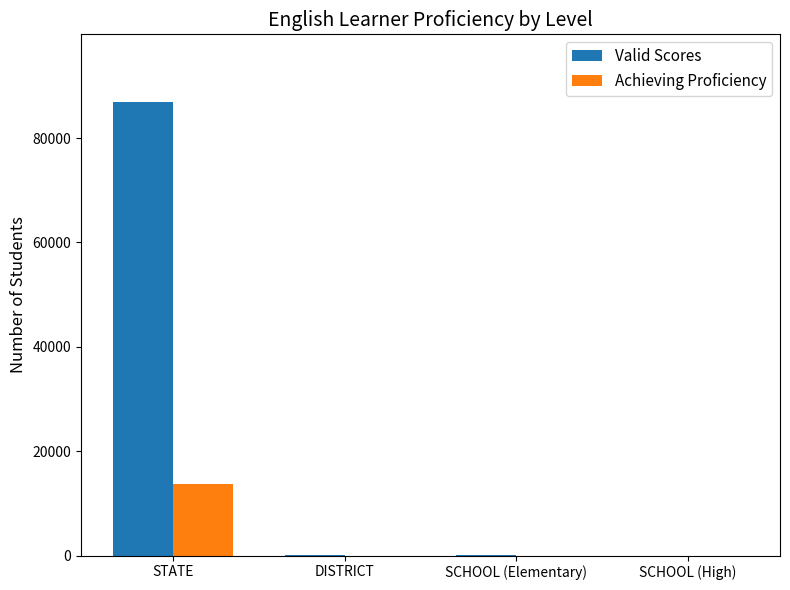

At which category is the sum across all series the highest?

STATE